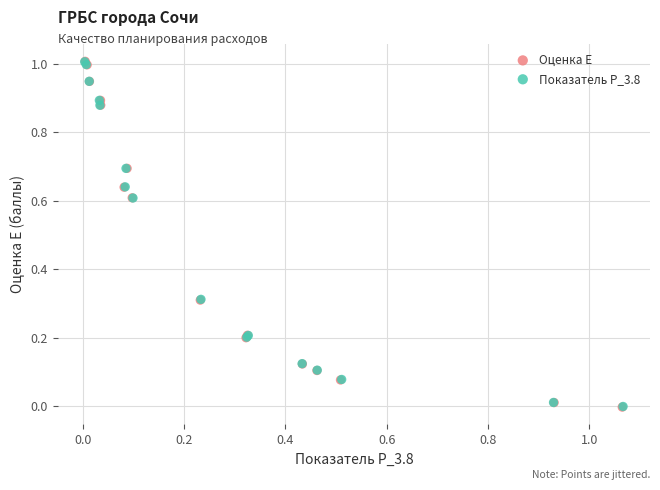

Which series has the largest Y range (max minus min)?

Оценка E